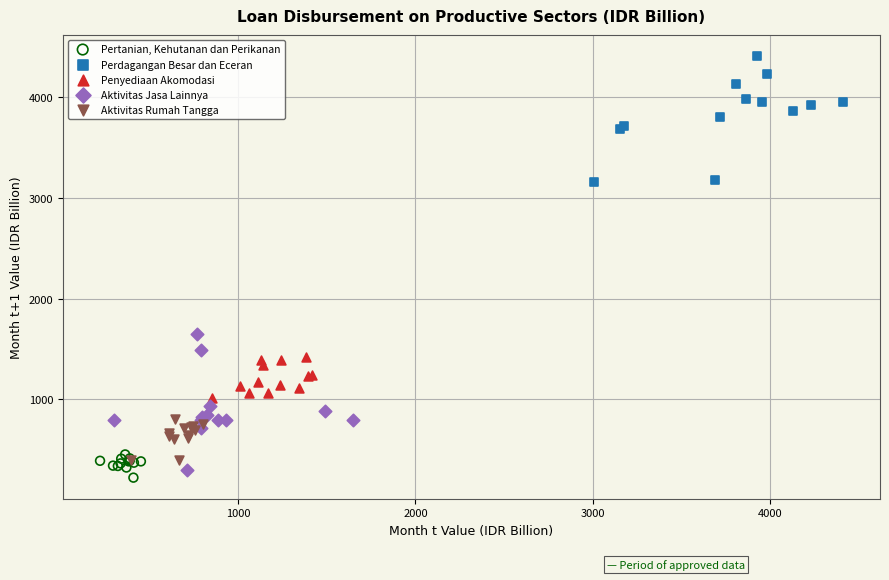

Which series reaches the maximum Y coordinate?

Perdagangan Besar dan Eceran